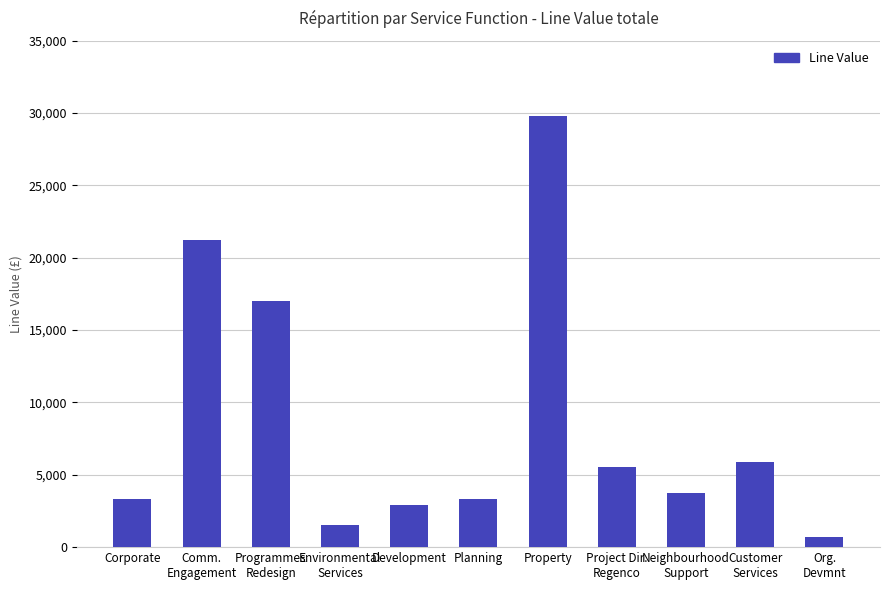

Are the bars grouped side by side (vs. stacked)?

No